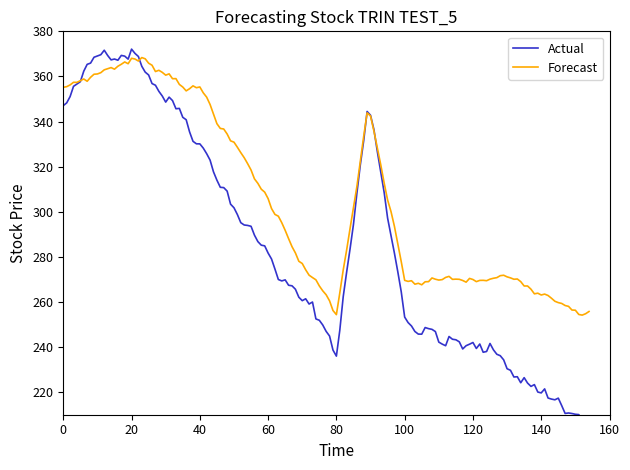

Is the value of Actual at 26 greater than the value of Forecast at 28?

Yes